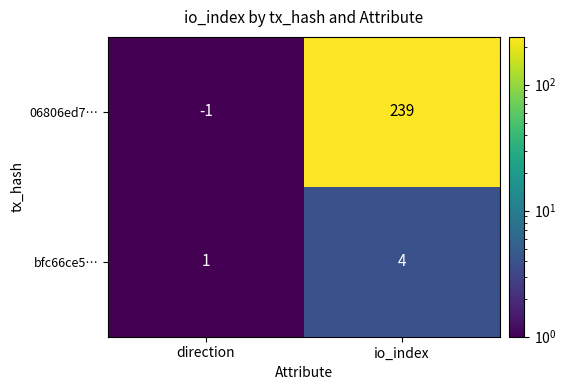

What is the total value across all series at direction?

0